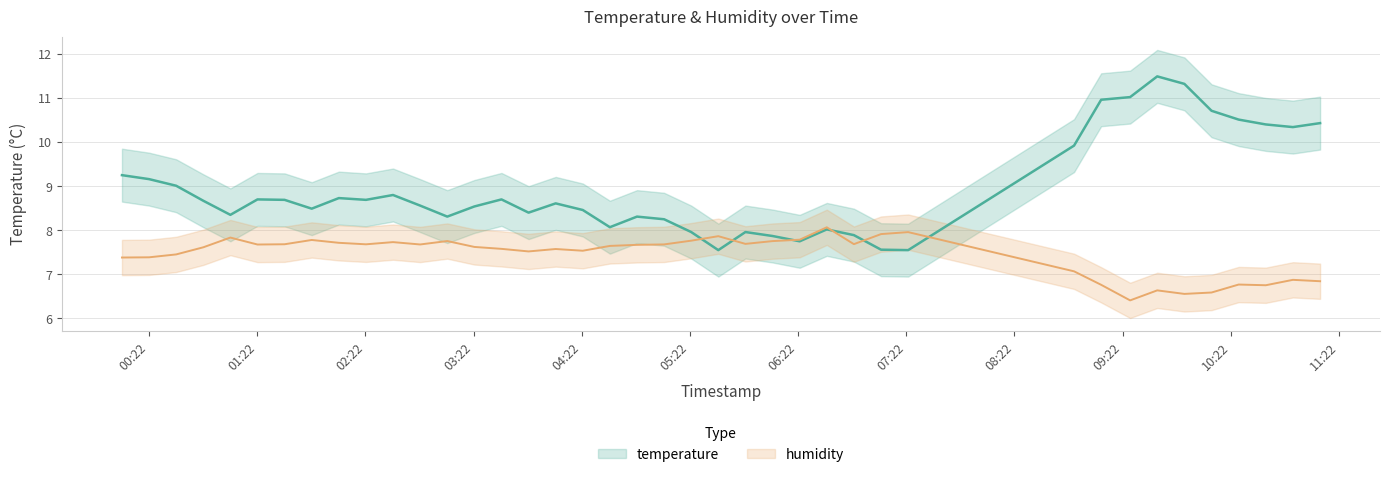

At which category does temperature reach its first local valley?

2024-01-06T01:07:06